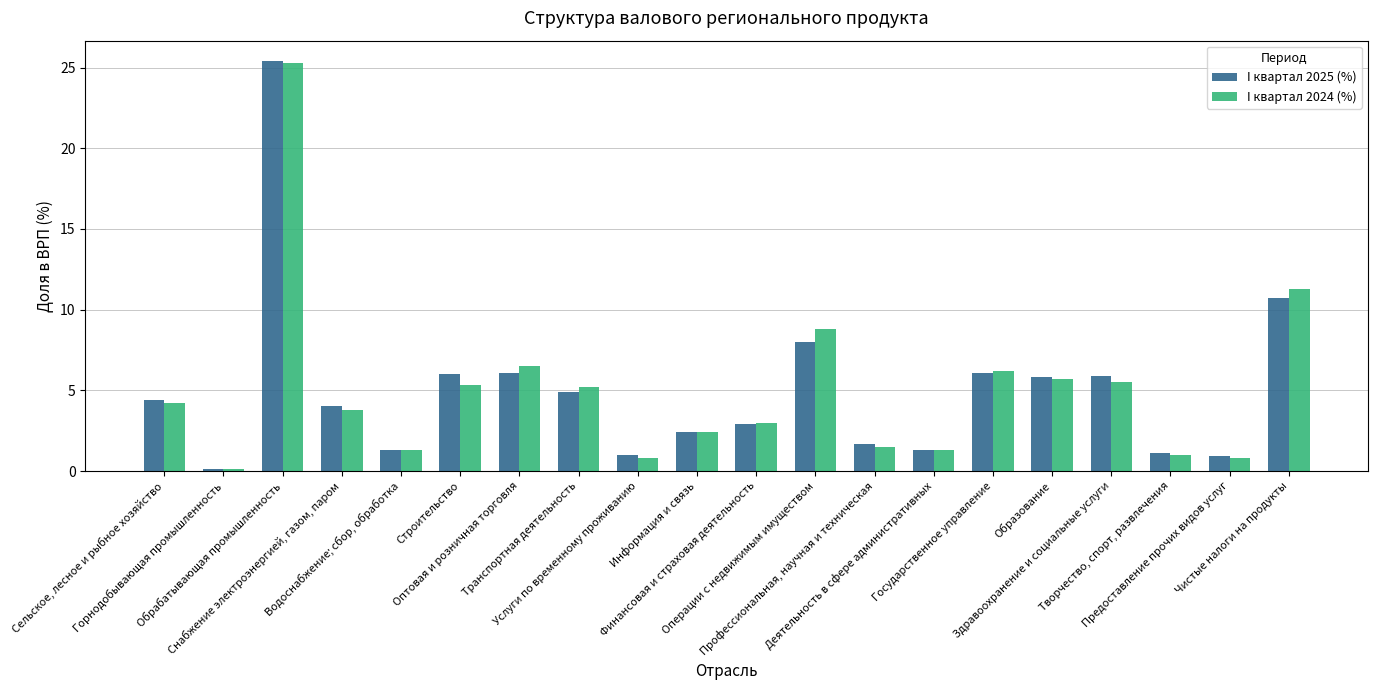

What is the value of the I квартал 2025 (%) bar at the 2nd from the left?

0.1